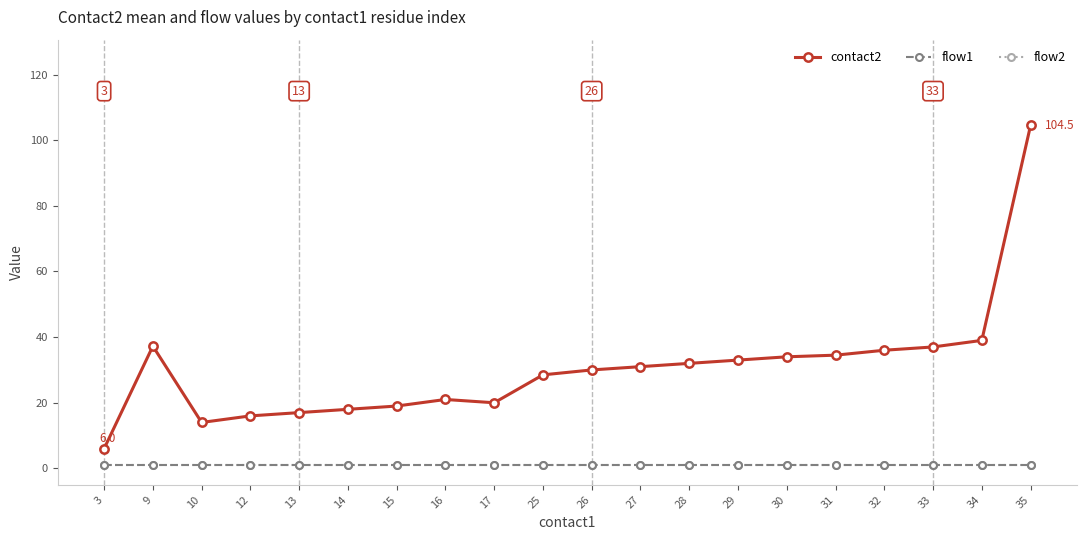

The value of contact2 at 33 is 21.4. True or false?

False